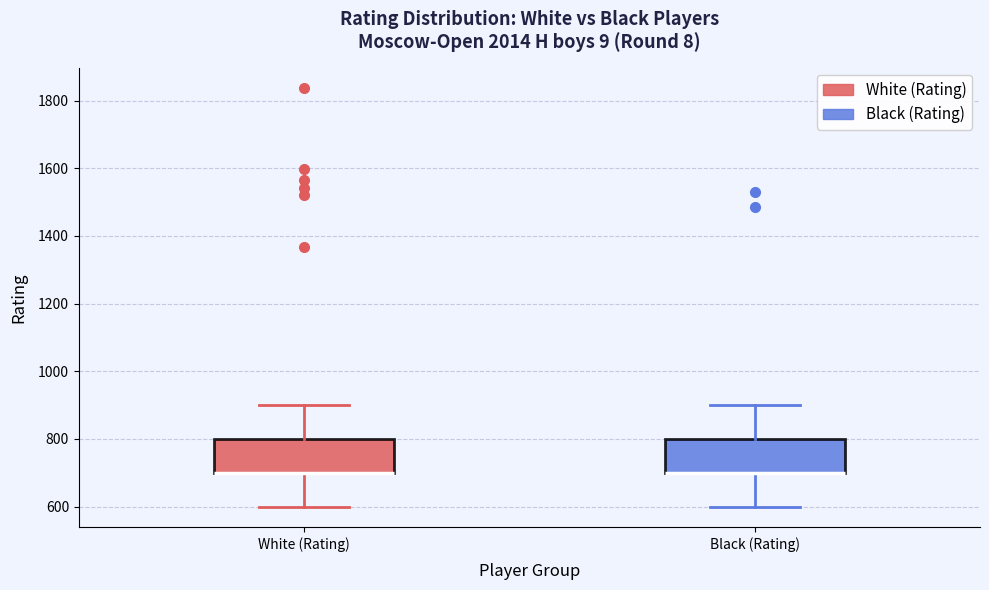

Reading left to right, transcribe this box plot: for each box, give where its median line is, the range the box spans, and where its two whiskers end, as read against the y-axis. The values are not printed on the chart, so give them approximately, as read against the axis.

White (Rating): median 700 (drawn on the box's lower edge), box 700 to 800, whiskers 600 to 900
Black (Rating): median 700 (drawn on the box's lower edge), box 700 to 800, whiskers 600 to 900